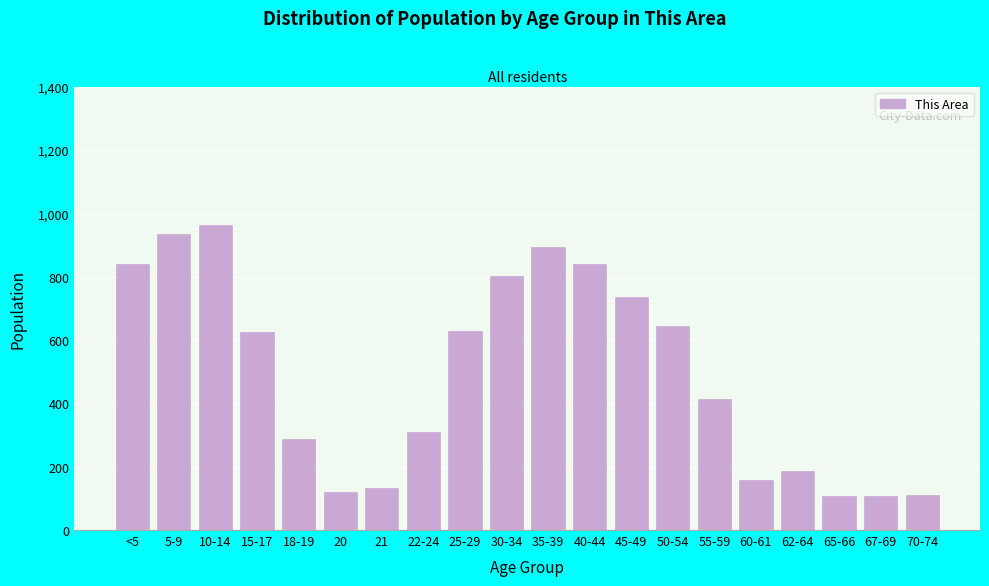

The value at 25-29 is 629. True or false?

True